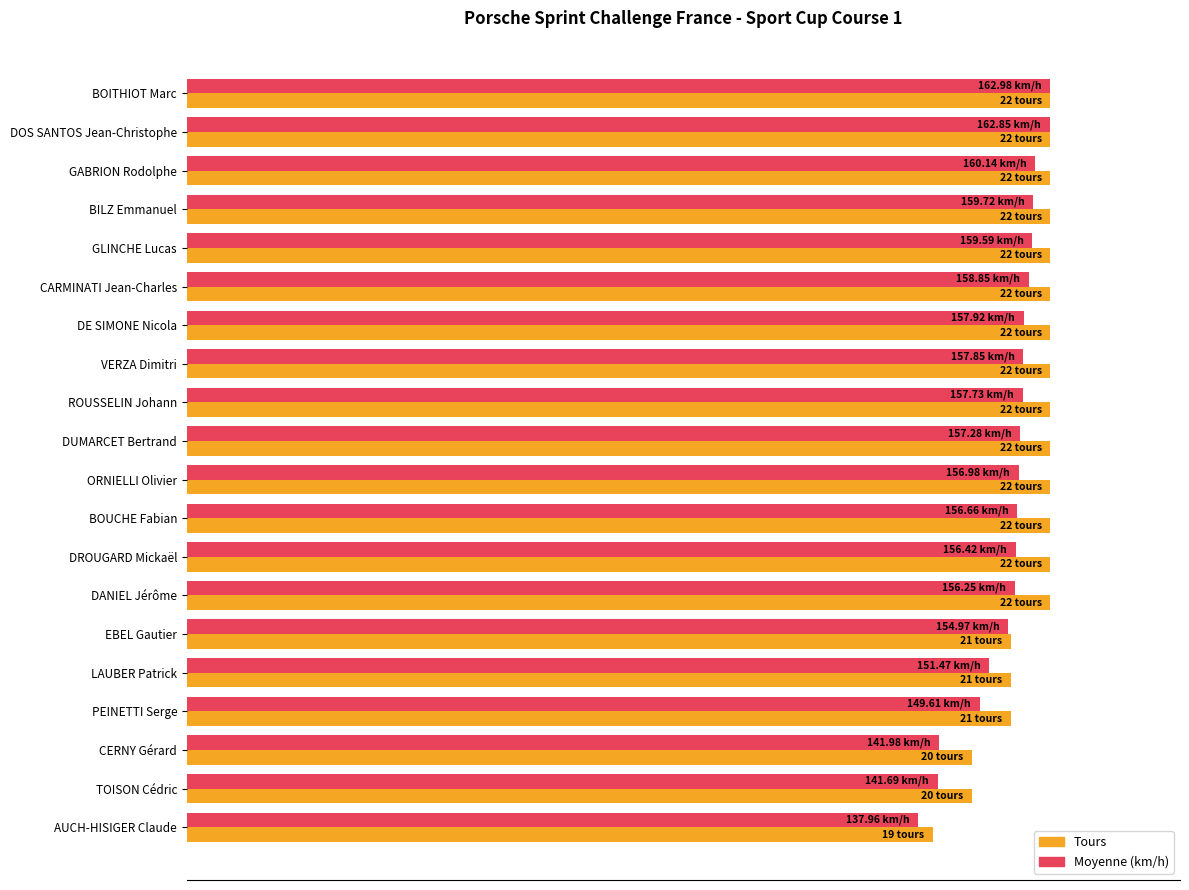

How many bars are there in total?

40